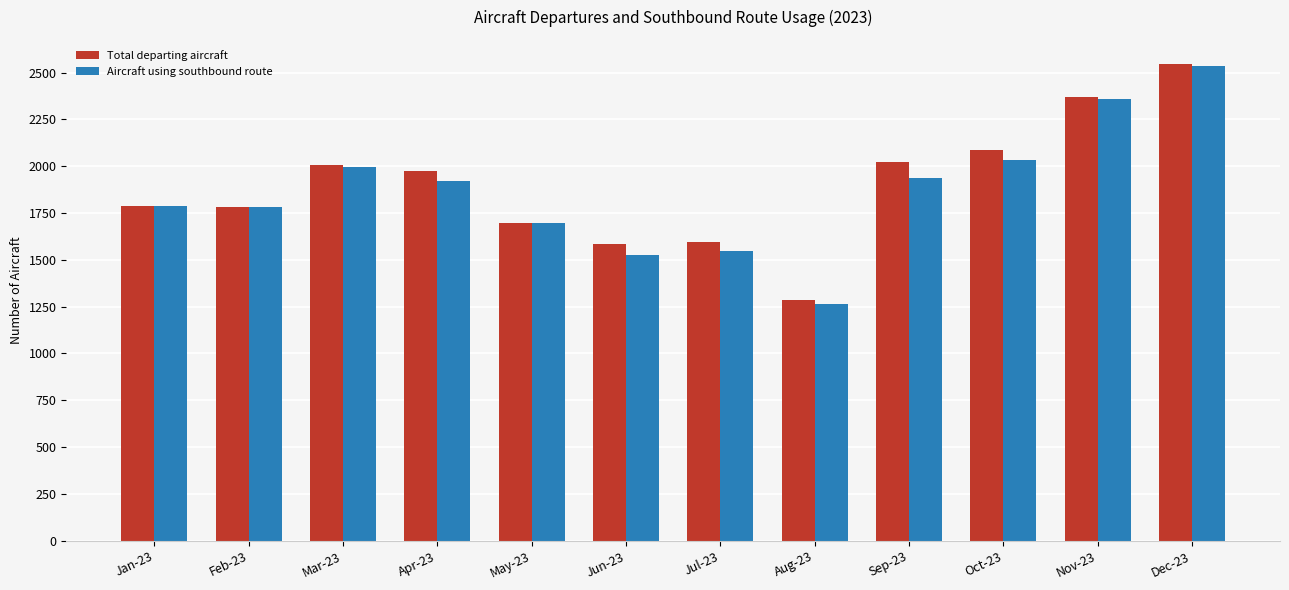

What is the minimum value shown in the chart?

1263